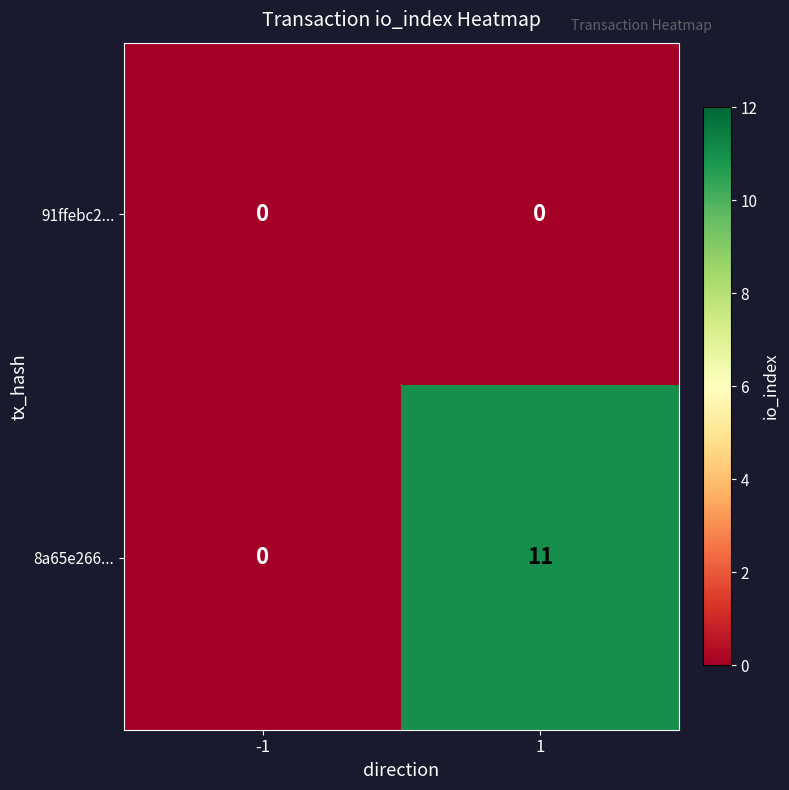

The value of 8a65e266... at -1 is 0. True or false?

True